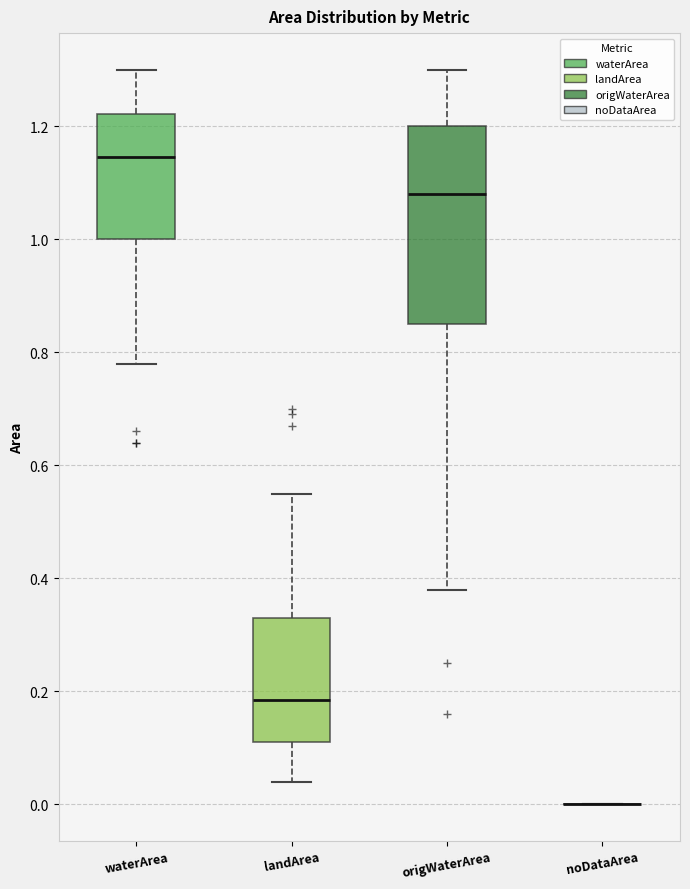

Reading left to right, transcribe this box plot: for each box, give where its median line is, the range the box spans, and where its two whiskers end, as read against the y-axis. The values are not printed on the chart, so give them approximately, as read against the axis.

waterArea: median 1.14, box 1.00 to 1.22, whiskers 0.78 to 1.30
landArea: median 0.18, box 0.12 to 0.34, whiskers 0.04 to 0.56
origWaterArea: median 1.08, box 0.86 to 1.20, whiskers 0.38 to 1.30
noDataArea: box collapsed to a line at 0.00, whiskers 0.00 to 0.00